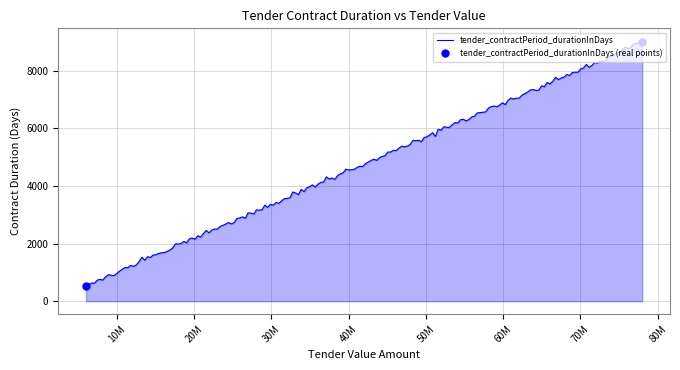

What is the change in value from ocds-70d2nz-5daa2b88 (78000000 EUR) to ocds-70d2nz-23c02495 (5994700 HRK)?

-8460